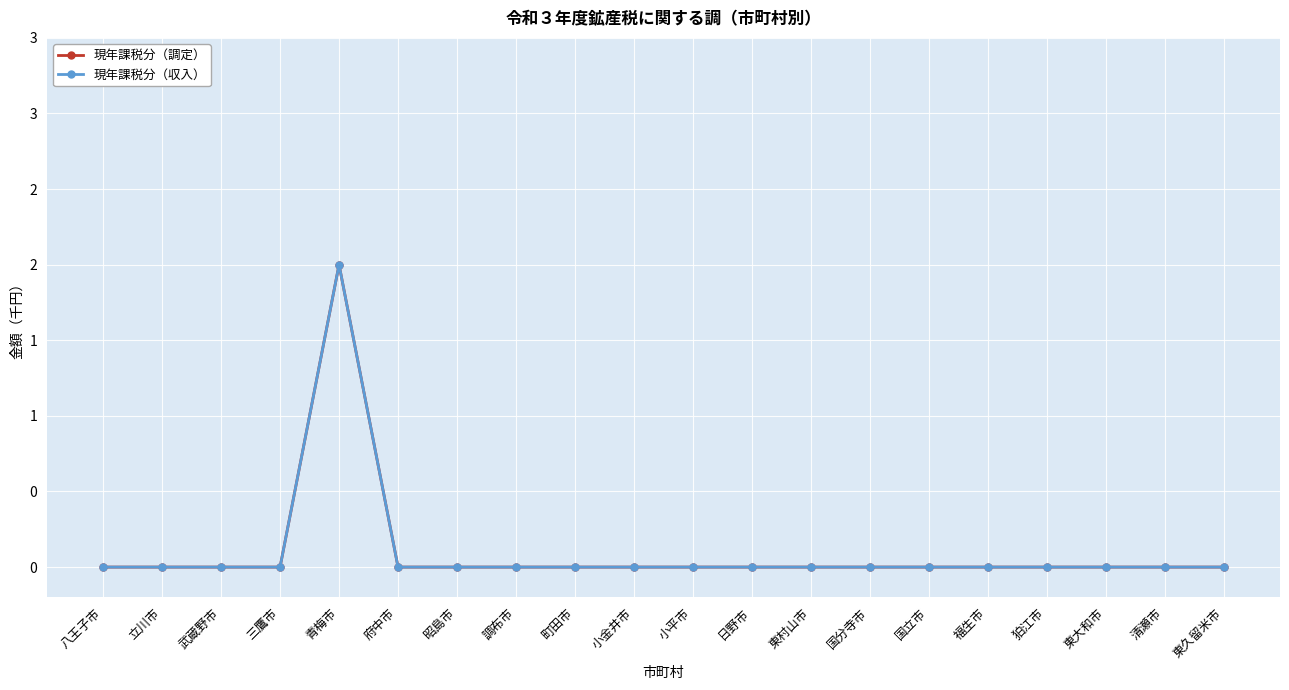

Which series changed the most between 八王子市 and 狛江市?

現年課税分（調定）